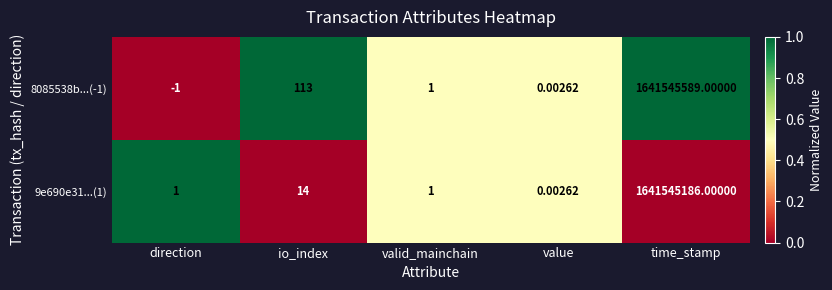

Where is 9e690e31...(1) nearest to the value 820772593?

io_index